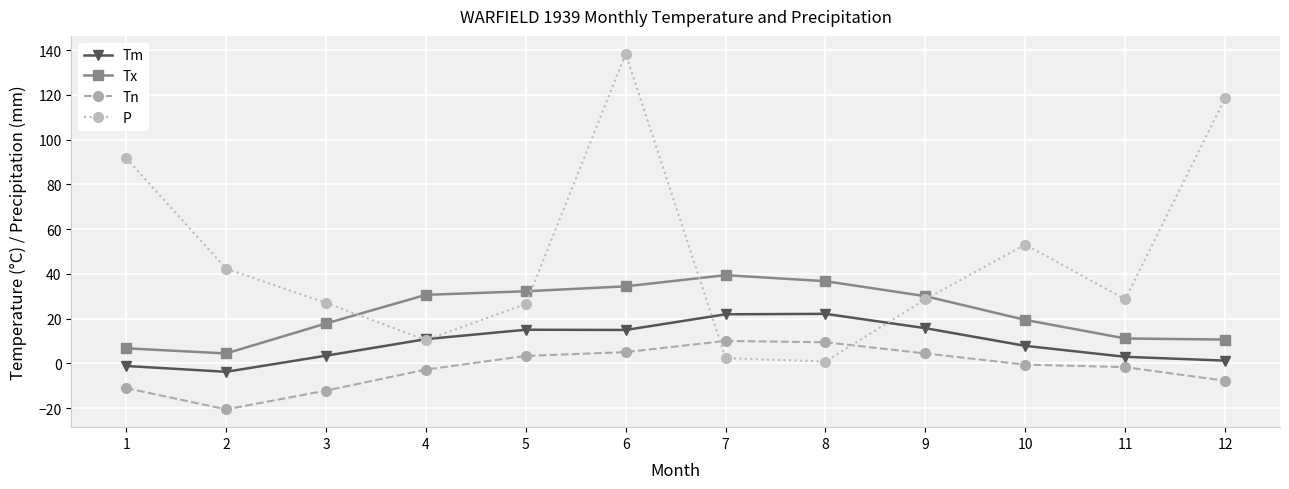

What is the spread (max minus min) of values at 7?

37.1